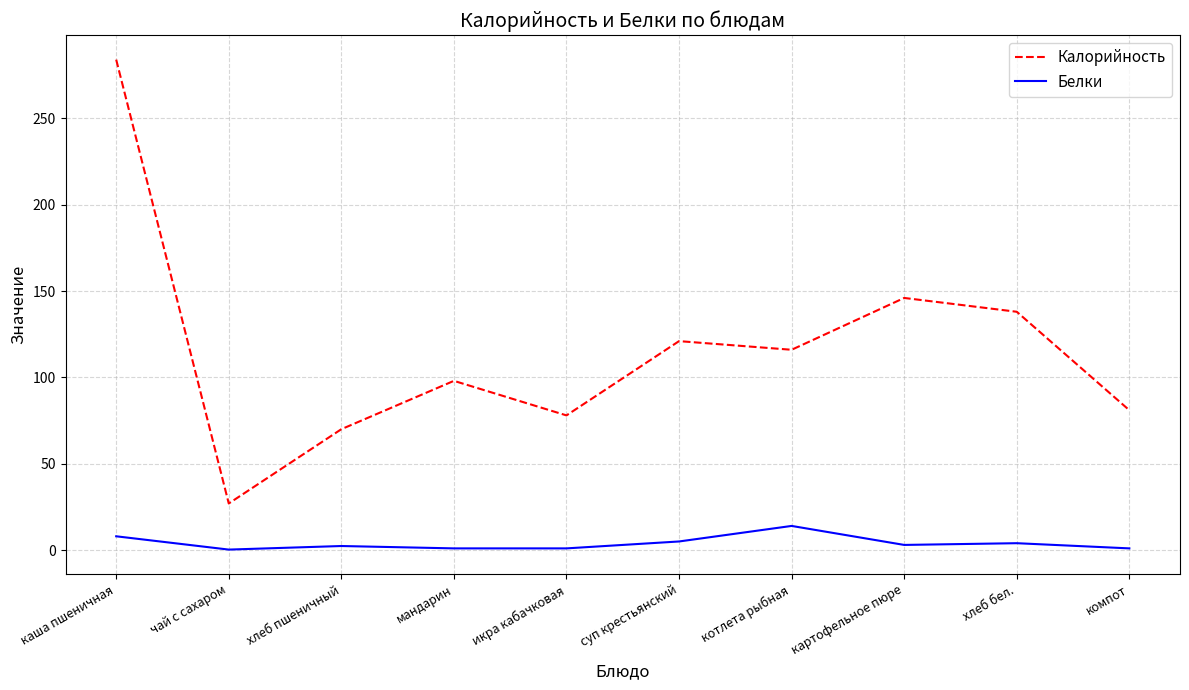

At чай с сахаром, list the series in order from smallest to largest.

Белки, Калорийность